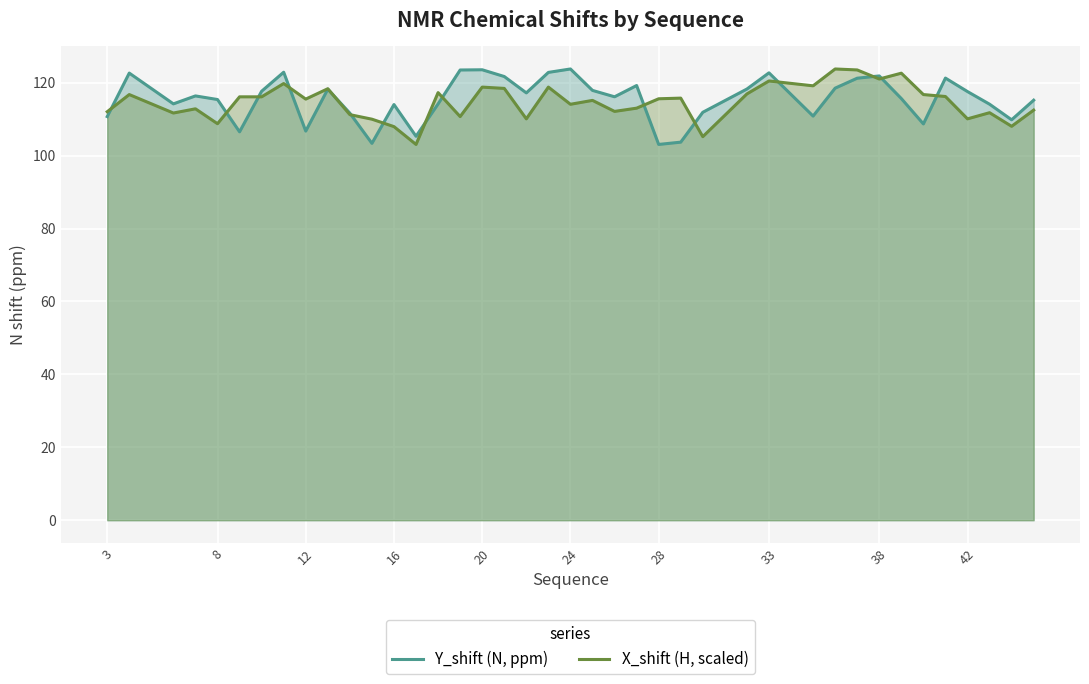

What is the maximum value for X_shift (H, scaled)?

123.8